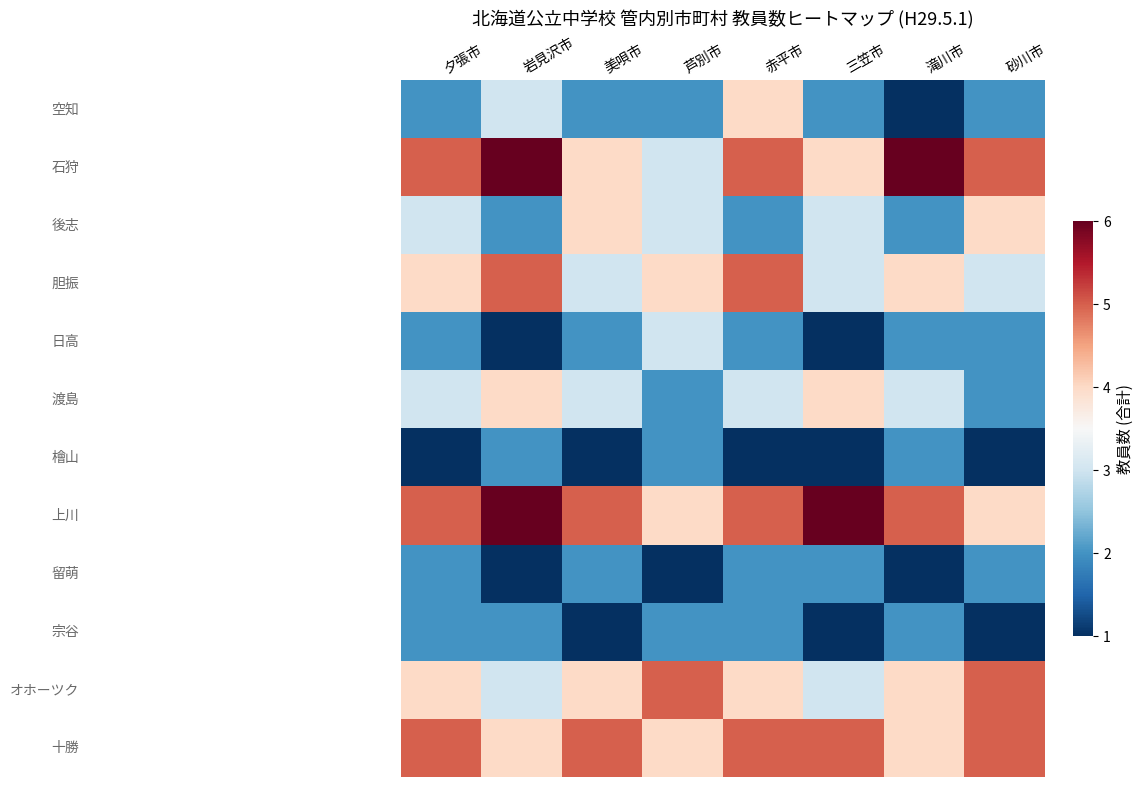

At which category is the sum across all series the highest?

赤平市